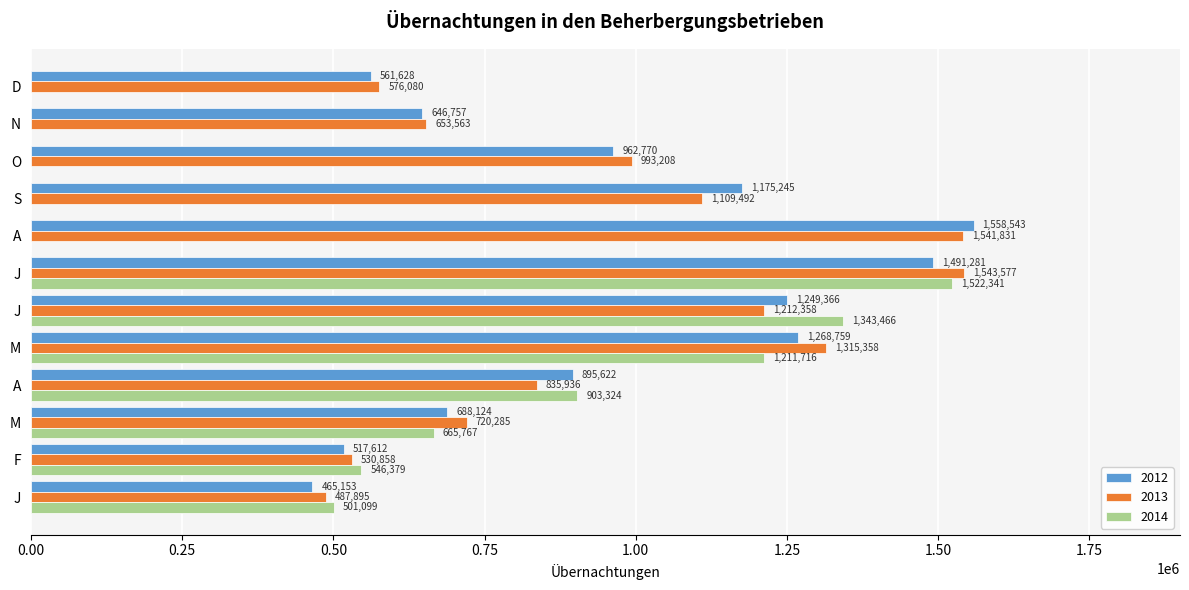

How many positive values does the 2014 series have?

7